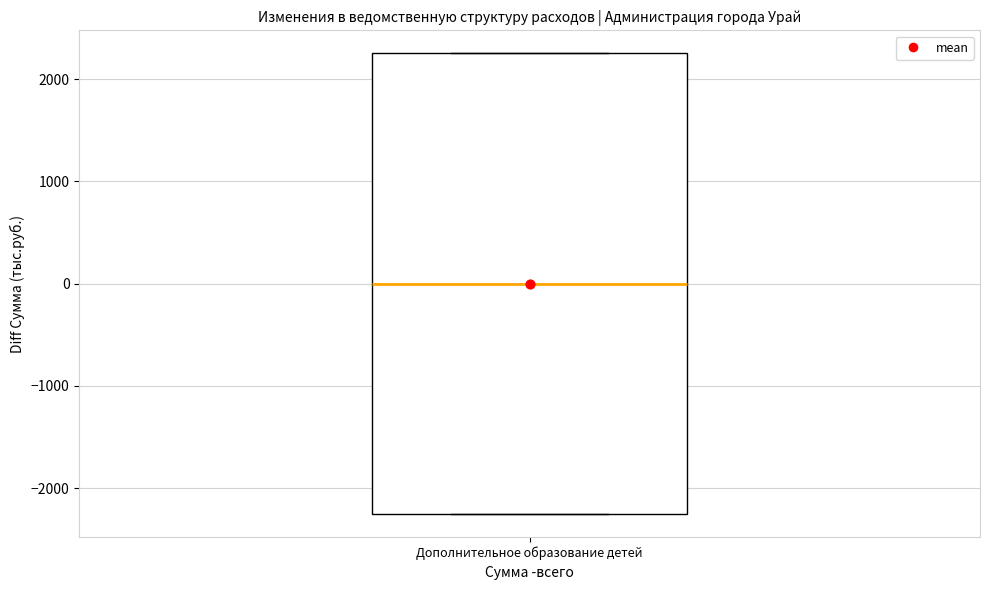

Read this box plot against the y-axis: the position of the median line, the range covered by the box, and the ends of both whiskers. The values are not printed on the chart, so give them approximately, as read against the axis.

median 0, box -2300 to 2300, whiskers -2300 to 2300